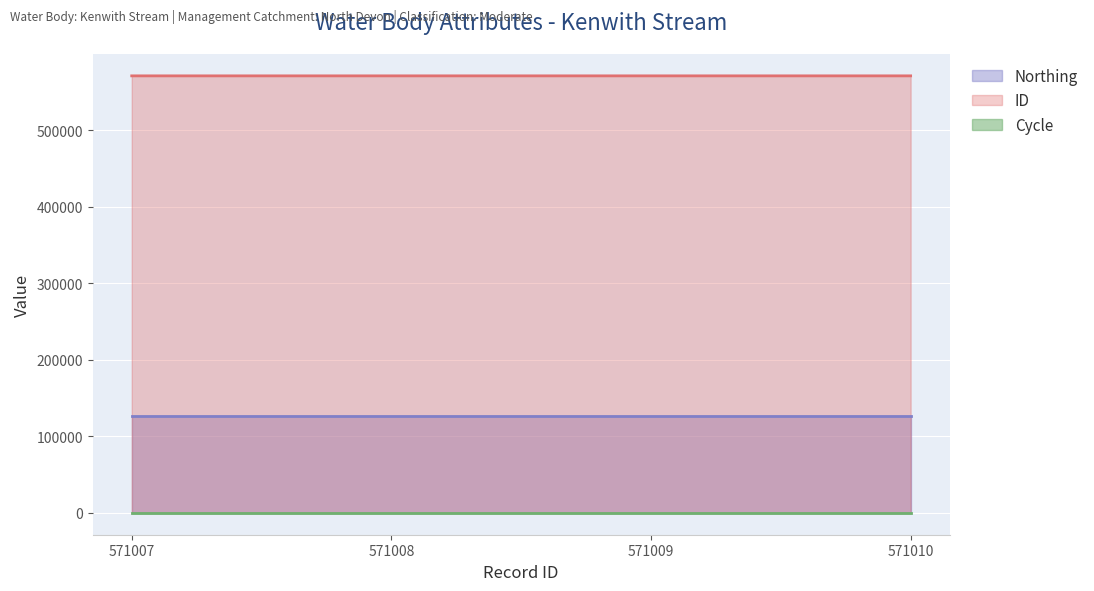

True or false: ID and Northing intersect in this chart.

False